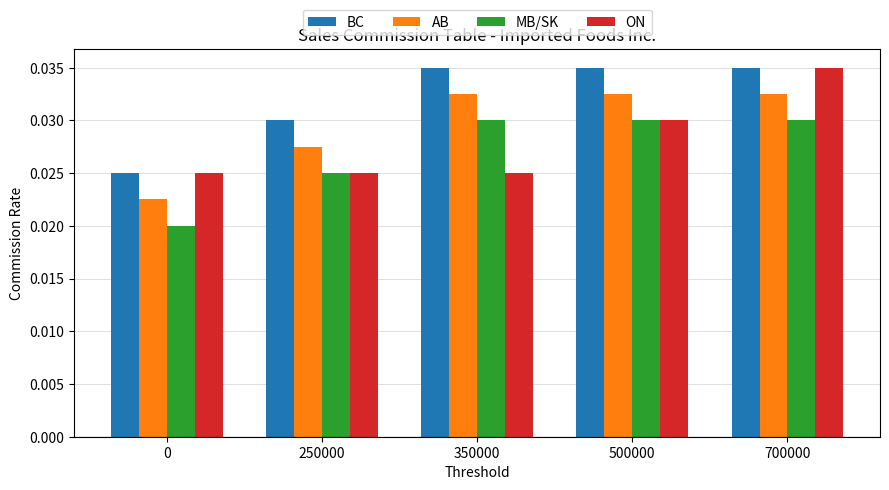

Between 350000 and 500000, which series saw the biggest shift?

ON